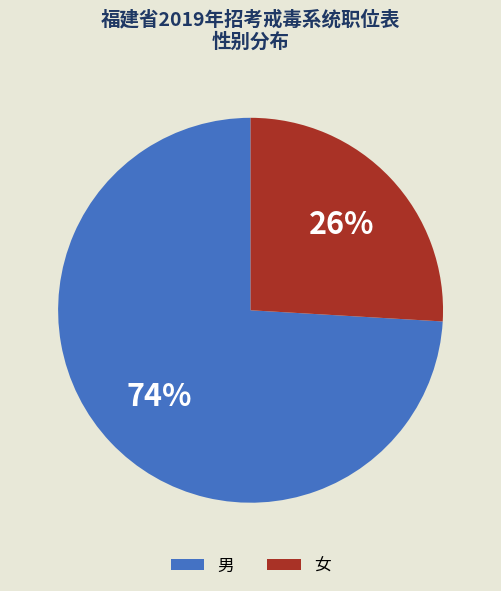

To the nearest percent, what portion does 女 represent?

26%